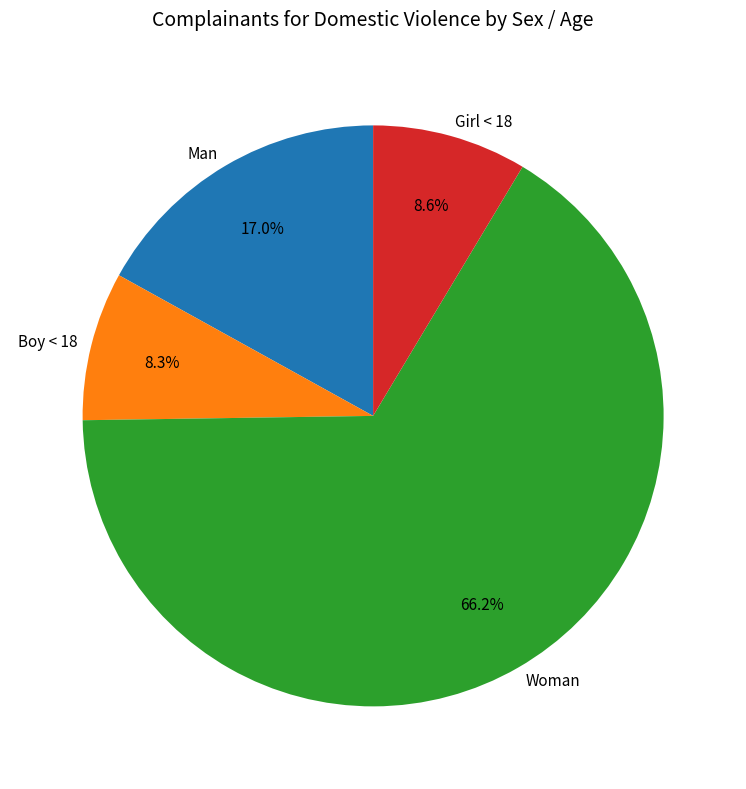

Which category has the biggest portion of the pie?

Woman